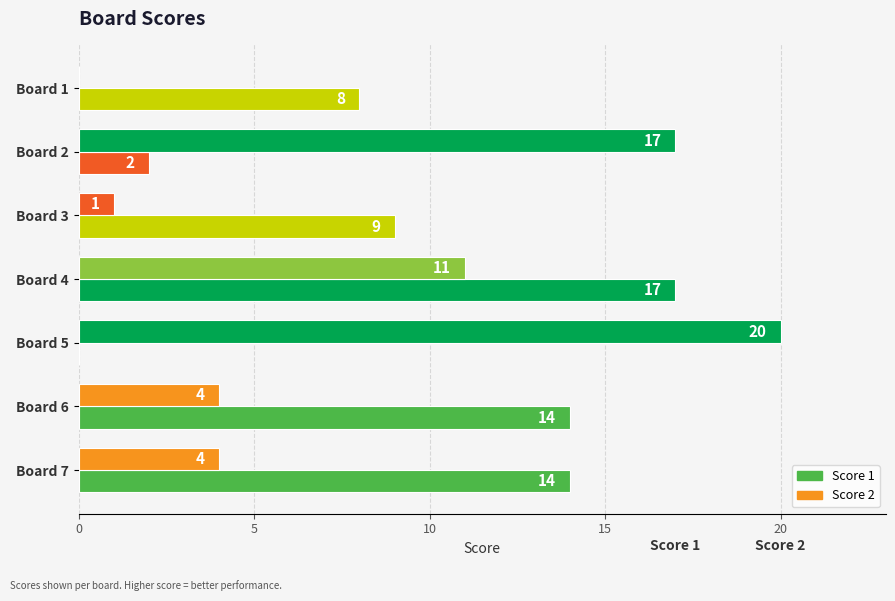

What is the value of the Score 2 bar at the 3rd from the left?

1